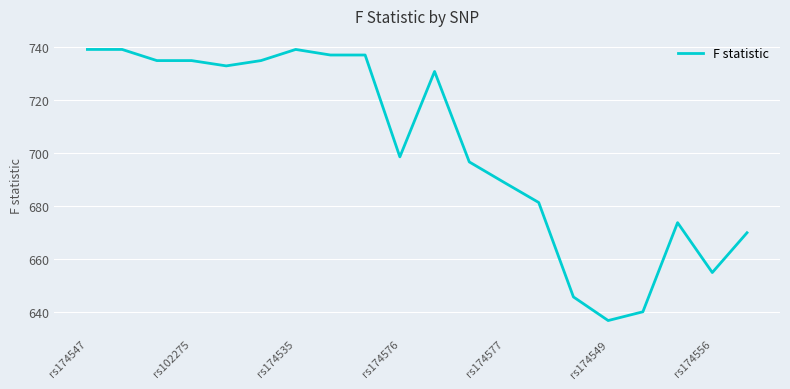

What is the greatest value displayed?

738.9